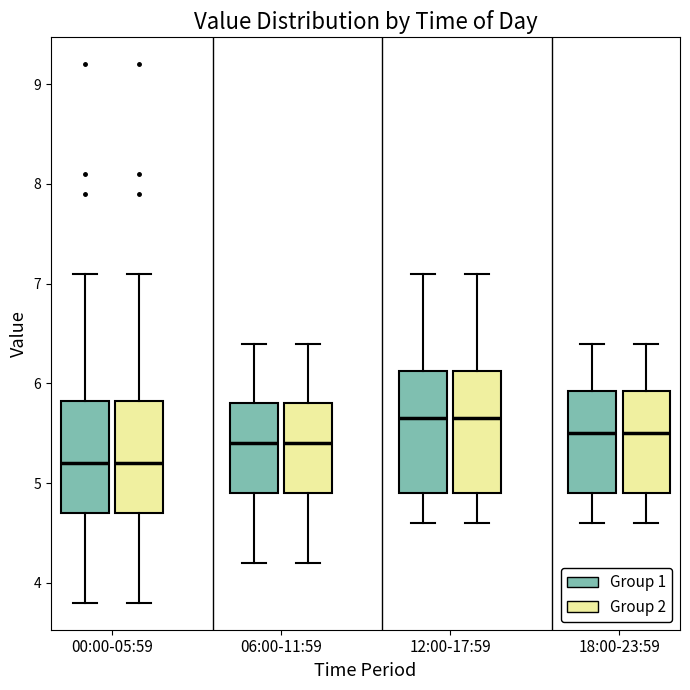

Where does the upper whisker of the box for 06:00-11:59 (Group 2) end on the y-axis? The values are not printed on the chart, so give them approximately, as read against the axis.

6.4